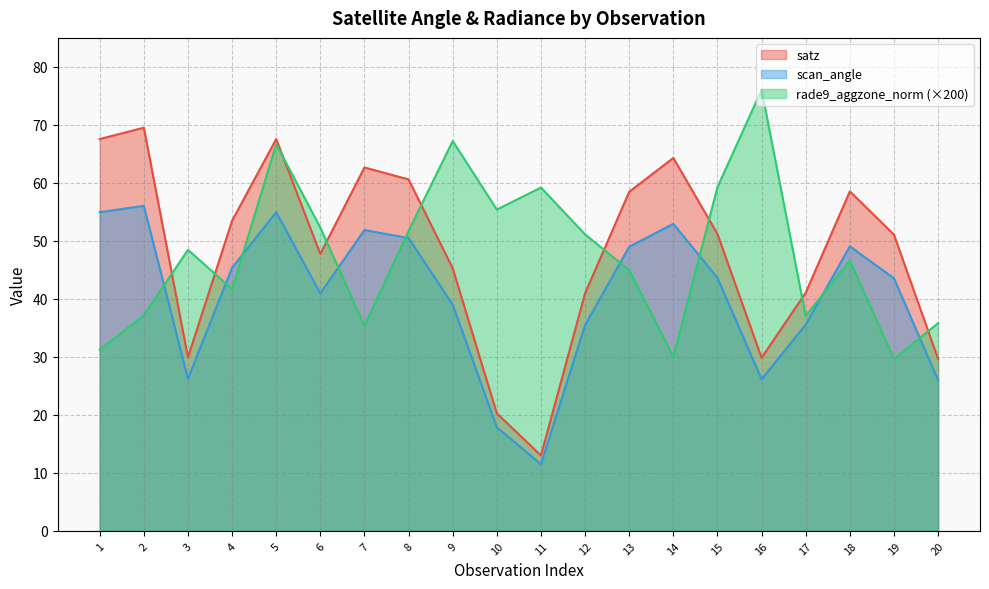

How many data points in rade9_aggzone_norm are above 48?

10